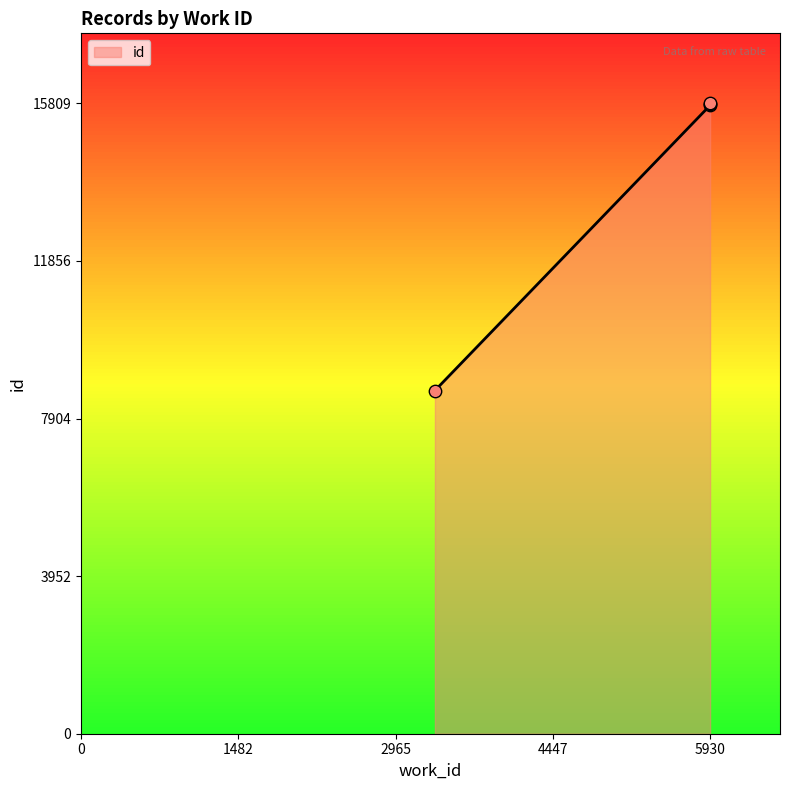

Which has a higher value, 5930 or 3336?

5930